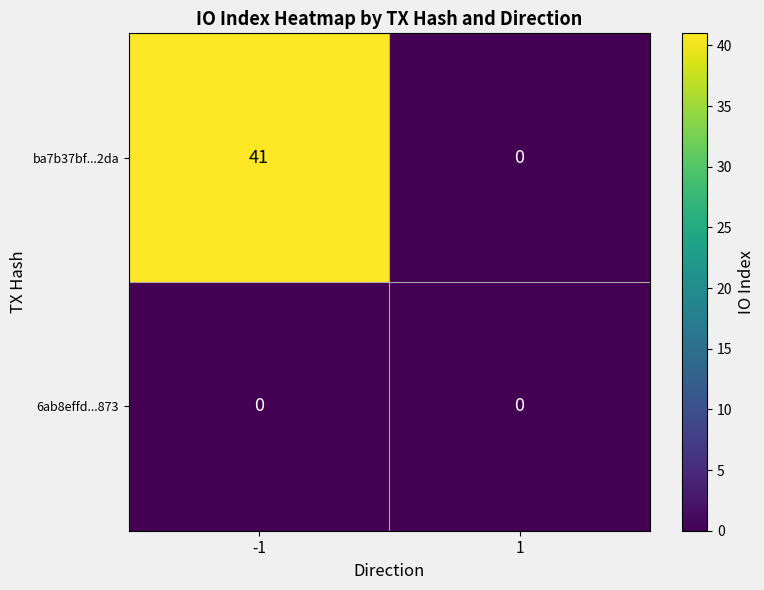

How many distinct data groups are displayed?

2